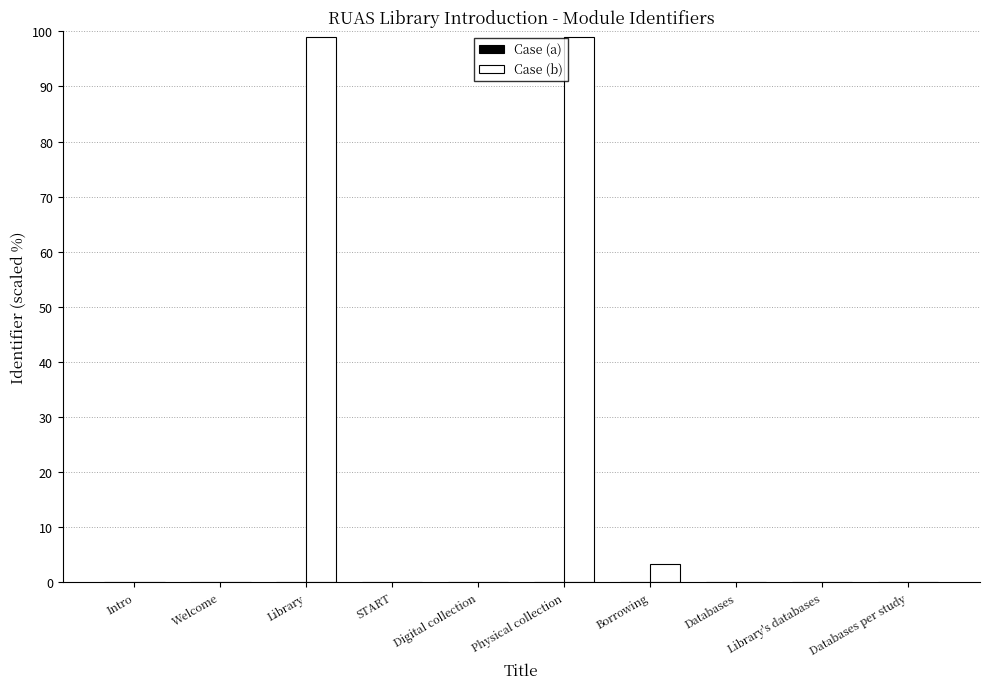

The Case (b) series shows 0.0 at START. True or false?

True